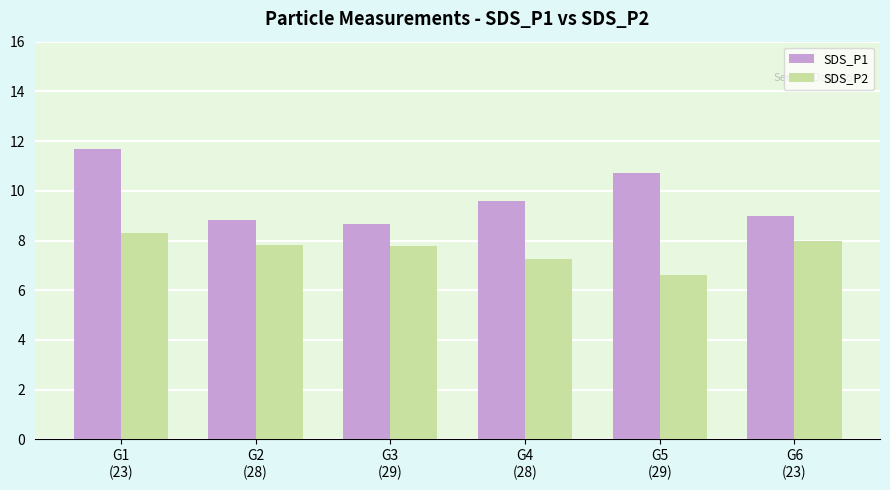

List the series in order of their overall mean, lowest first.

SDS_P2, SDS_P1